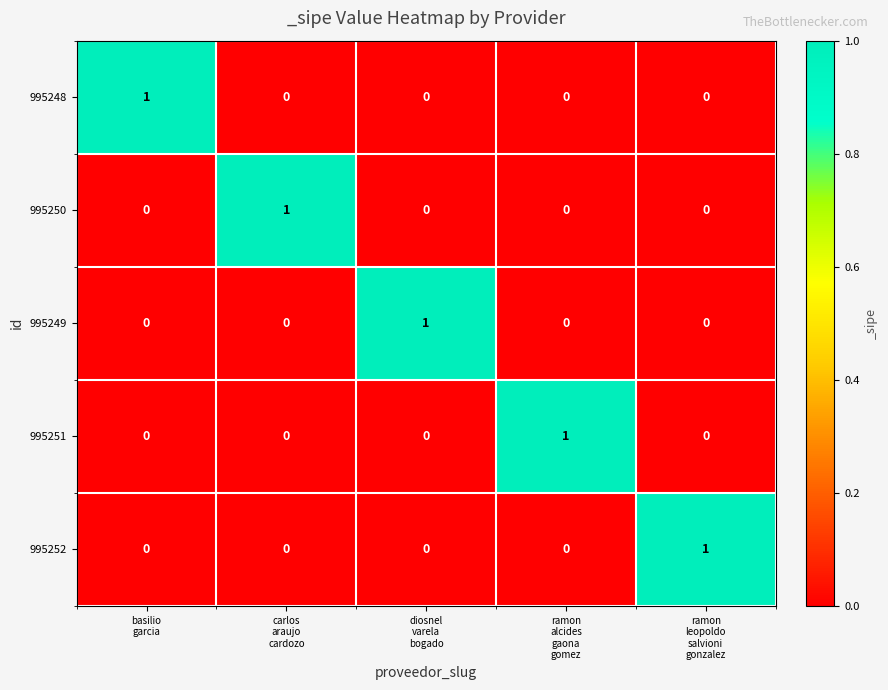

How many series are shown in this chart?

5